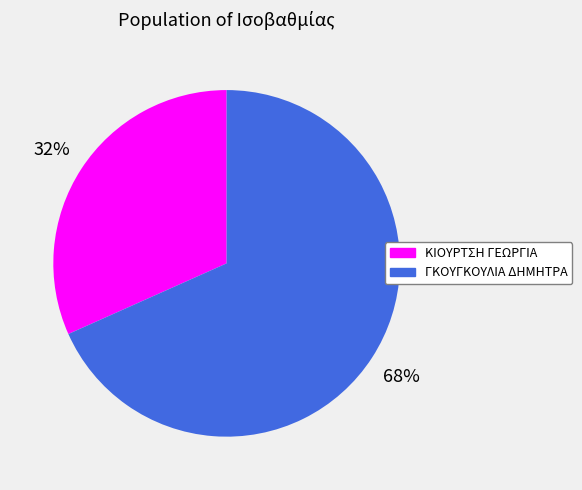

To the nearest percent, what is the average slice percentage?

50%